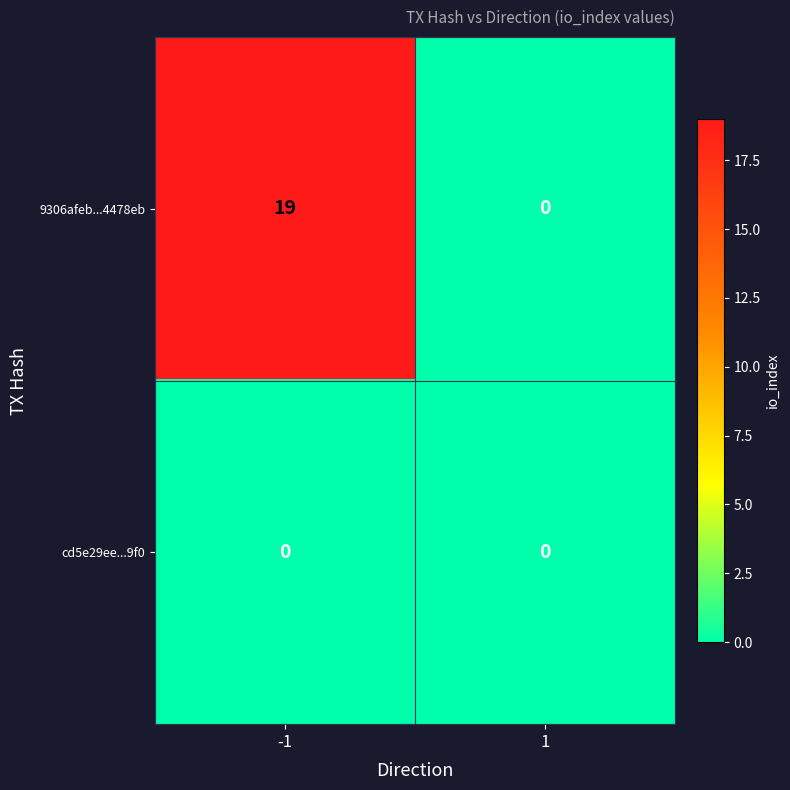

Count the number of data series in this chart.

2